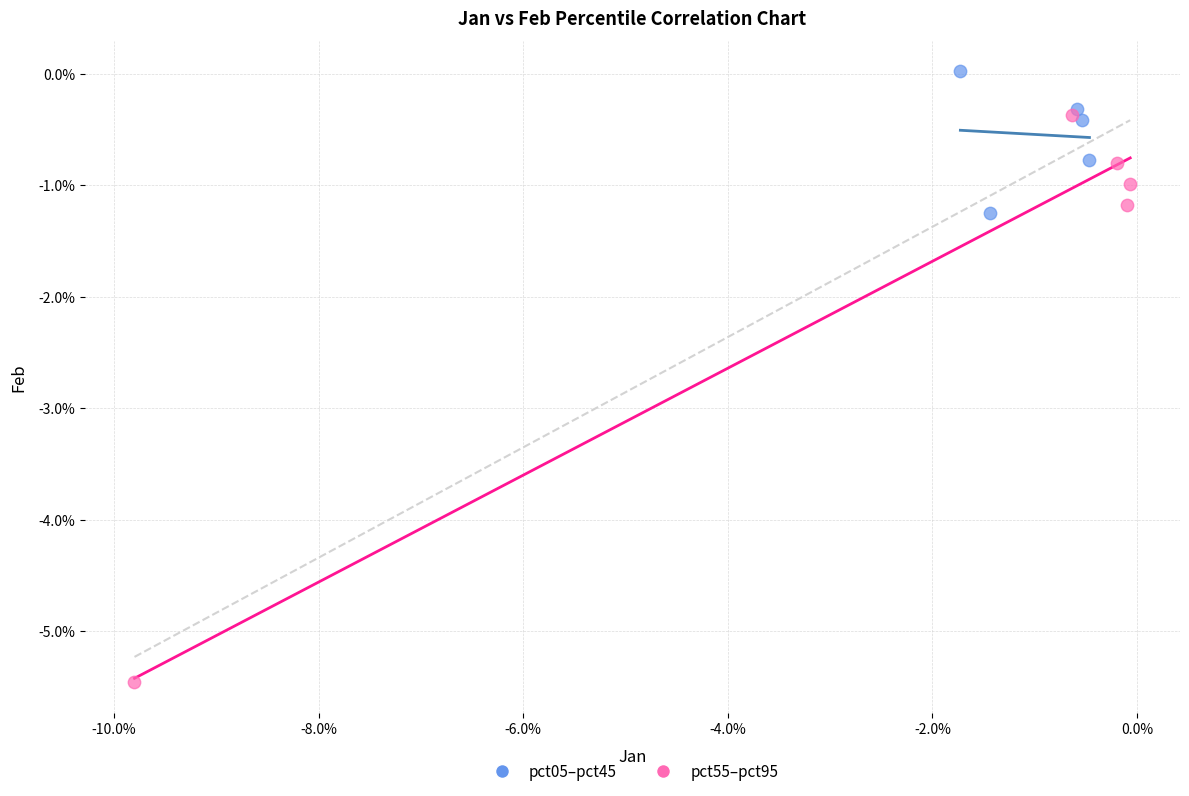

Which series contains the highest Y value?

pct05–pct45